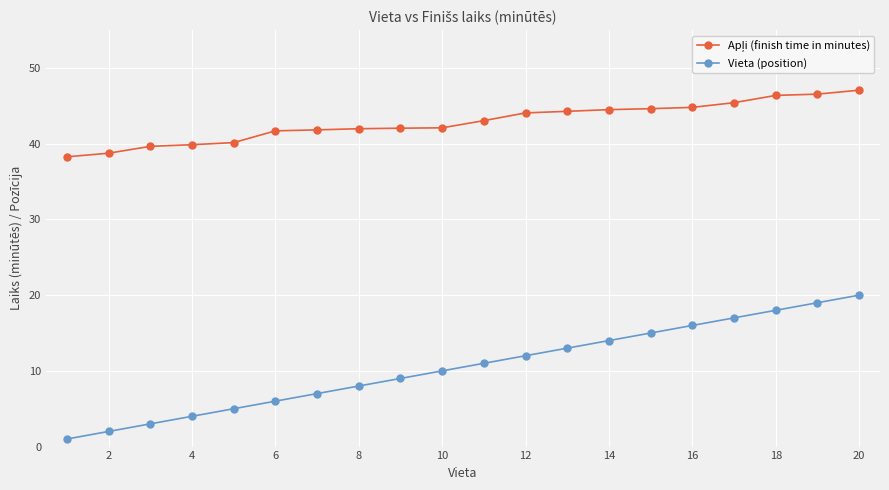

Does the chart have visible grid lines?

Yes